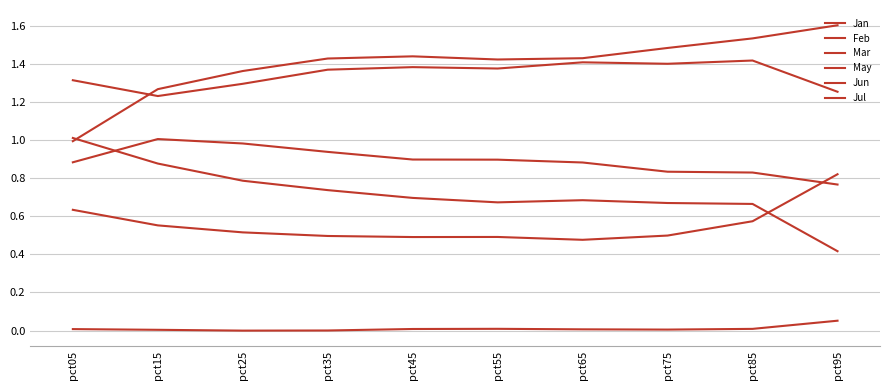

Reading left to right, list all the values displayed in this chart.

Jan: 0.0	0.0	-0.0	0.0	0.0	0.0	0.0	0.0	0.0	0.1
Feb: 0.6	0.6	0.5	0.5	0.5	0.5	0.5	0.5	0.6	0.8
Mar: 1.0	1.3	1.4	1.4	1.4	1.4	1.4	1.5	1.5	1.6
May: 1.3	1.2	1.3	1.4	1.4	1.4	1.4	1.4	1.4	1.3
Jun: 0.9	1.0	1.0	0.9	0.9	0.9	0.9	0.8	0.8	0.8
Jul: 1.0	0.9	0.8	0.7	0.7	0.7	0.7	0.7	0.7	0.4